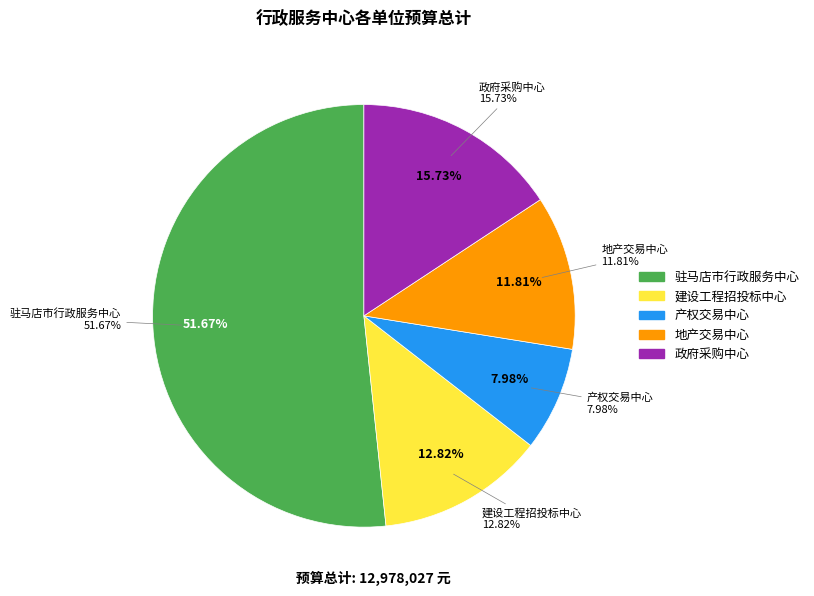

What percentage is the 产权交易中心 slice, to the nearest percent?

8%